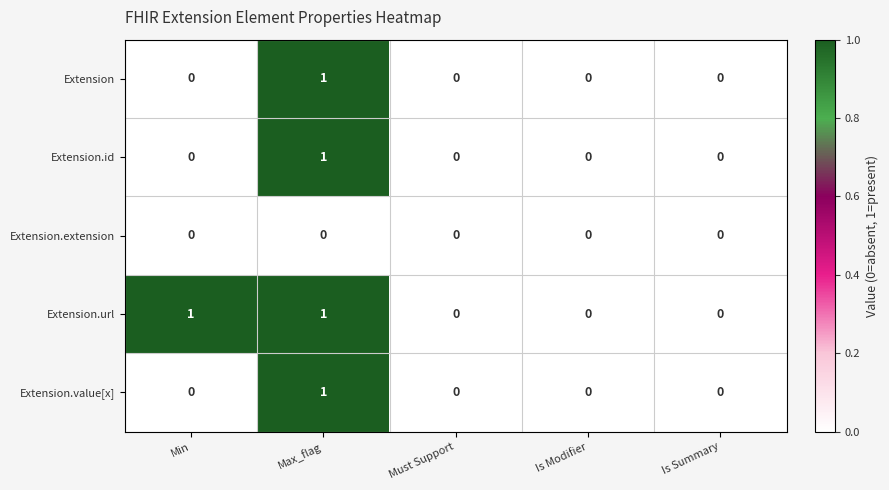

Between Min and Must Support, which series saw the biggest shift?

Extension.url